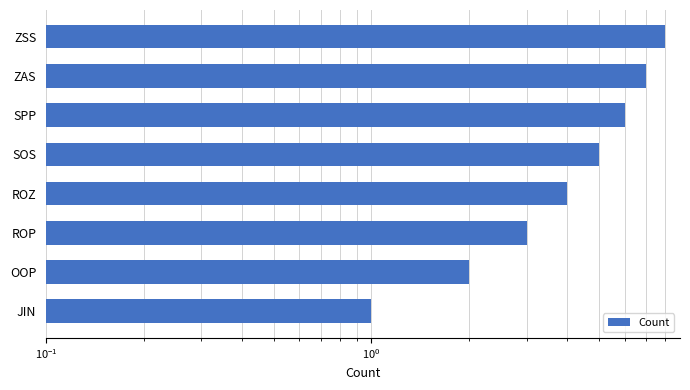

Reading left to right, what are all the values shown in this chart?

1	2	3	4	5	6	7	8